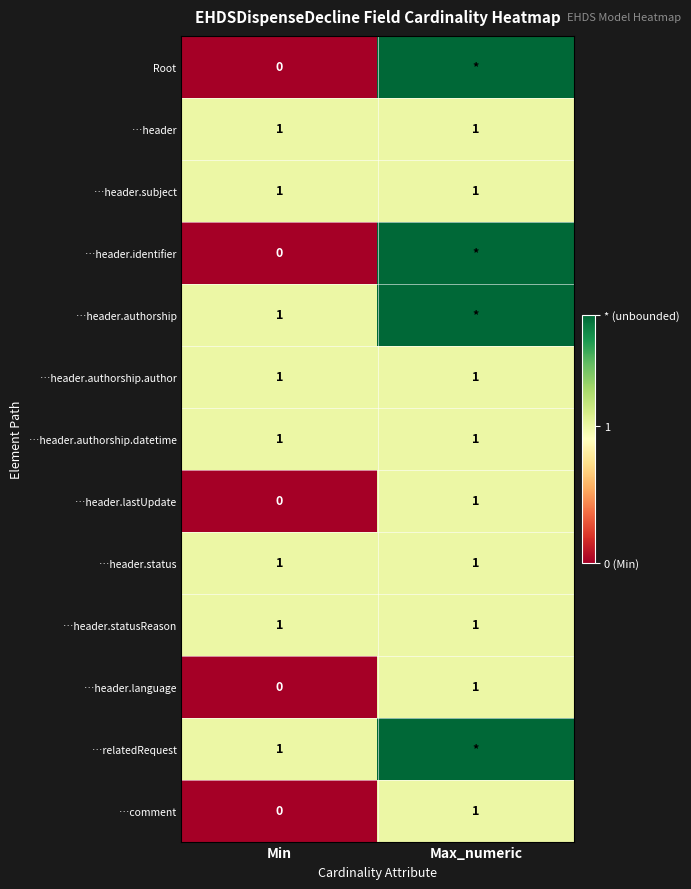

What is the maximum value shown in the chart?

1.0